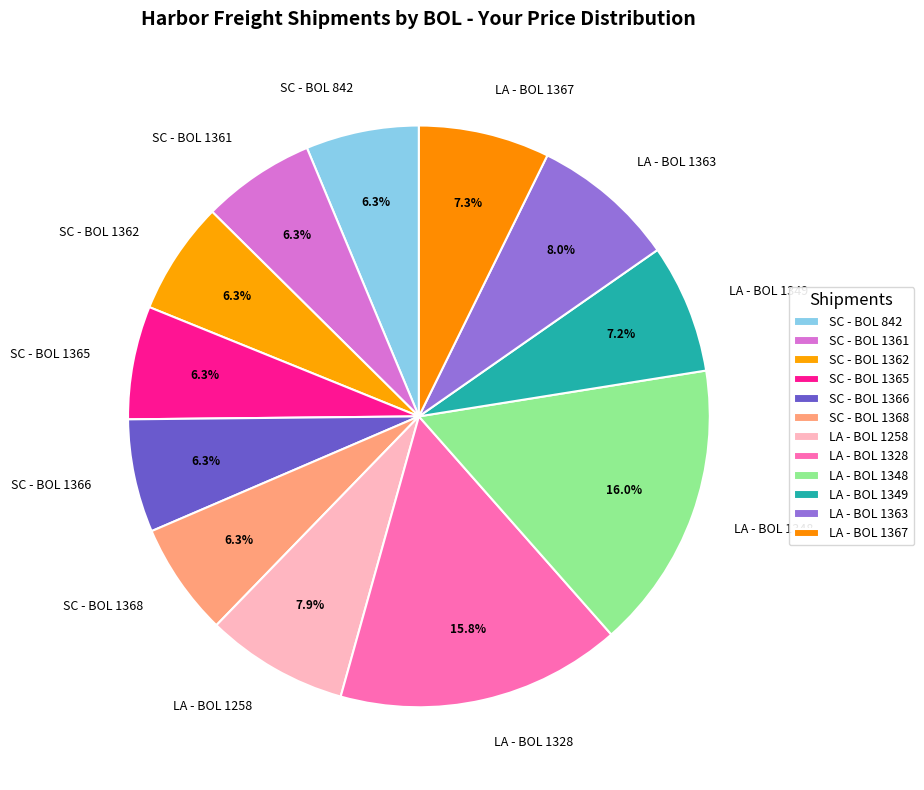

Is it true that LA - BOL 1363 is 22% of the pie?

False